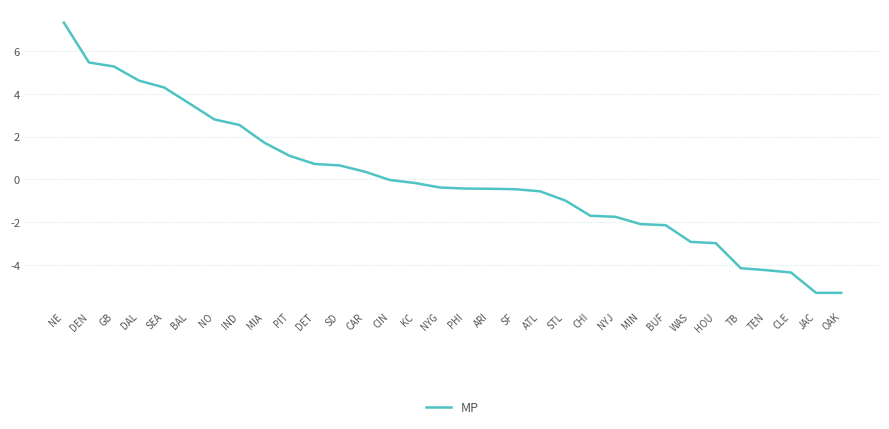

The chart shows a value of -0.0 at CIN. True or false?

True